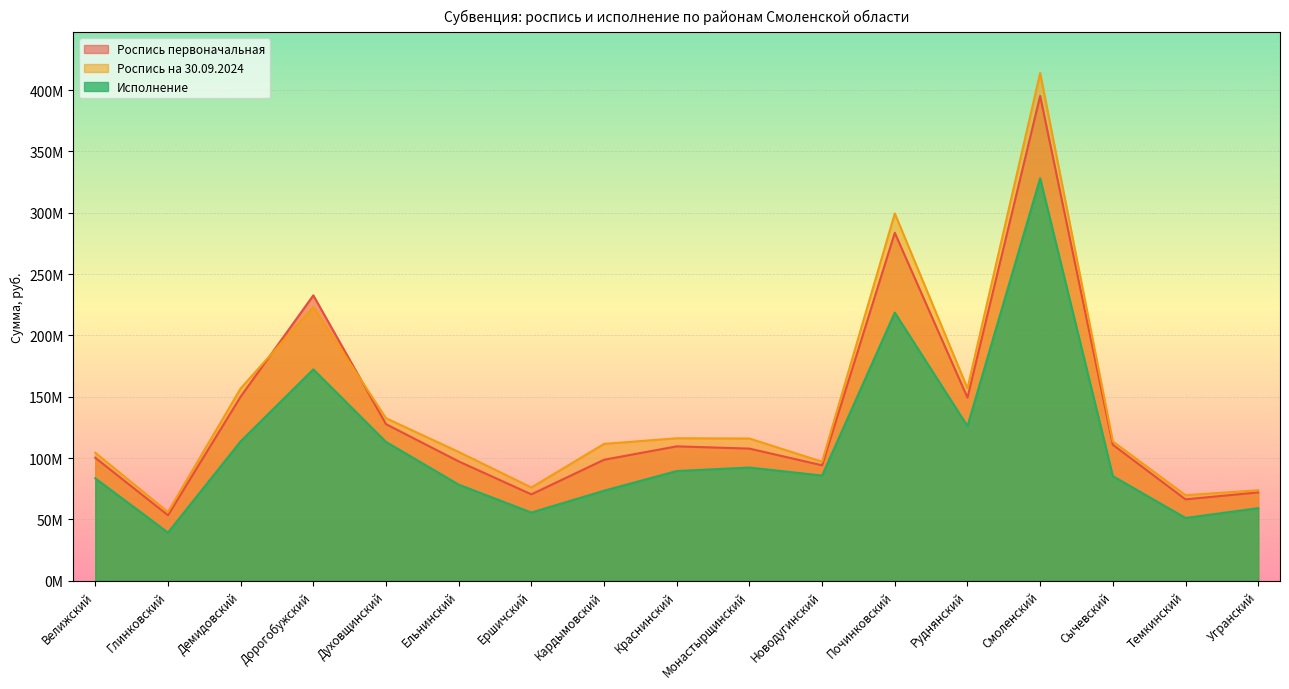

The value of Роспись первоначальная at Ершичский is 70403000. True or false?

True